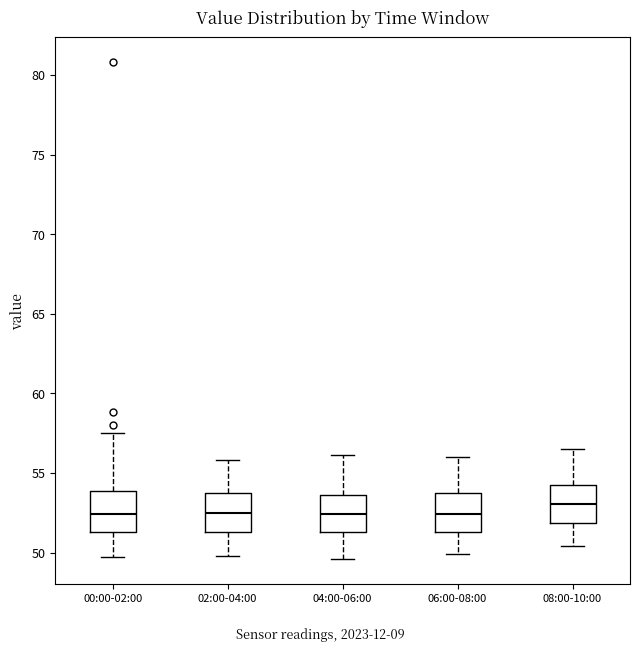

Which box has the highest median line?

08:00-10:00